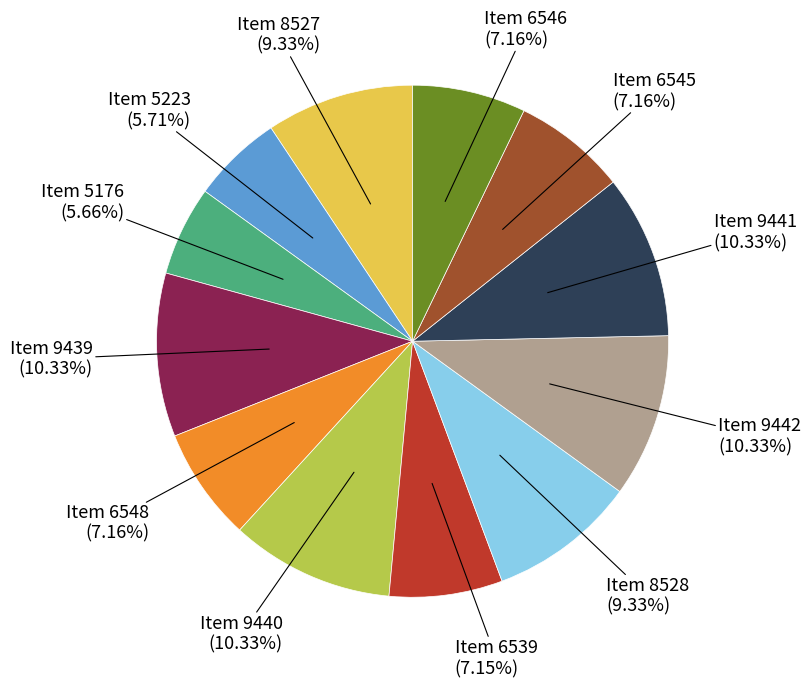

Which has a higher value, Item 5176 or Item 9440?

Item 9440